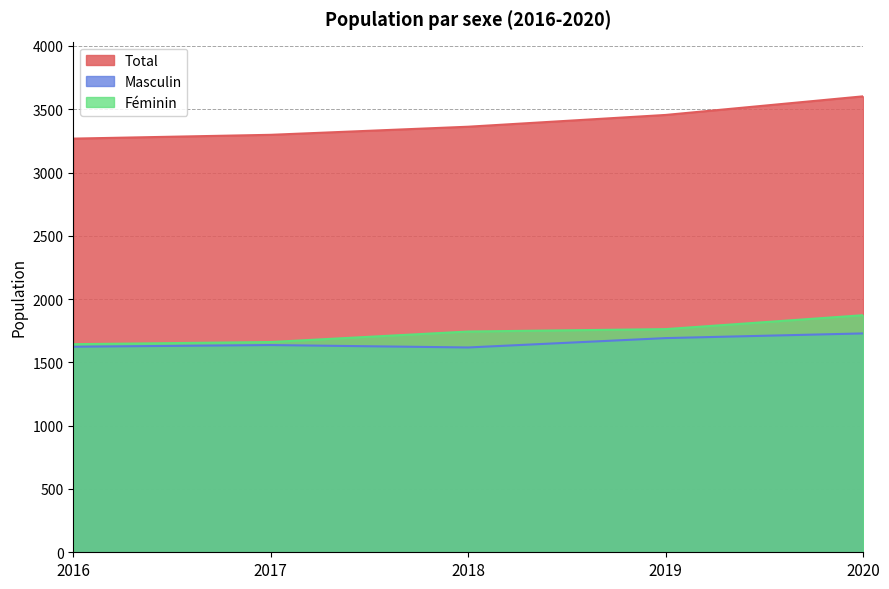

How many lines are shown in the chart?

3